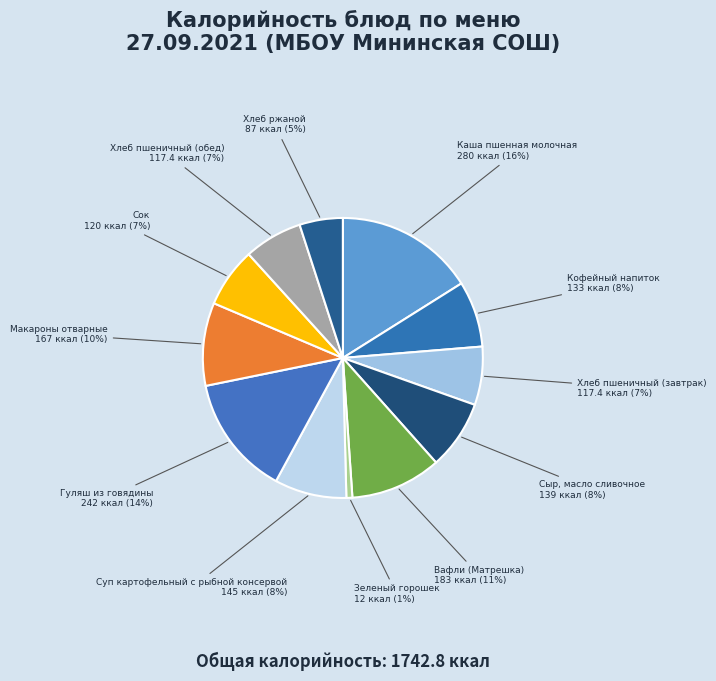

How many segments does this pie chart have?

12